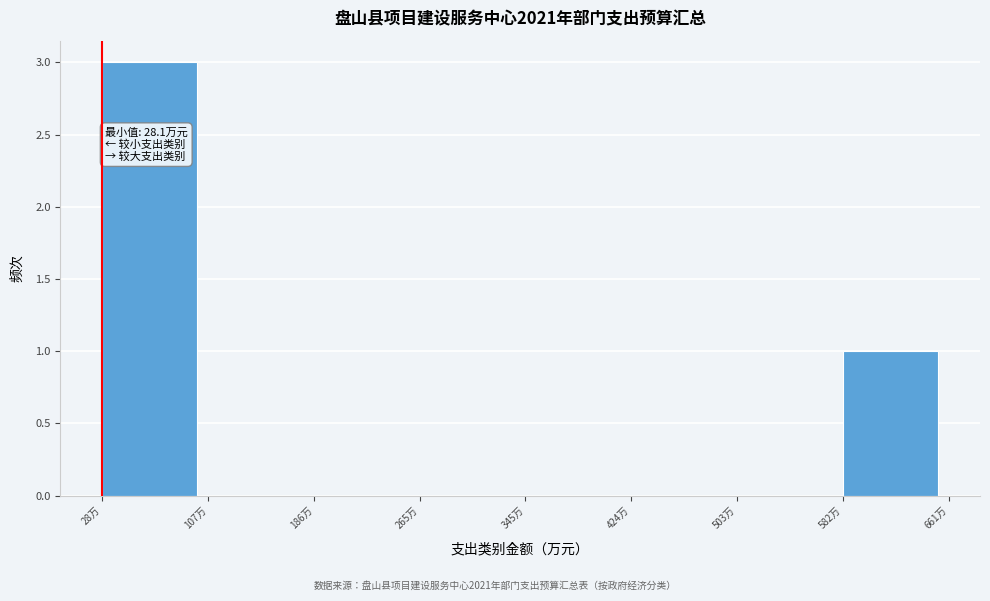

Over which range of the x-axis is the bar tallest?

30 to 110